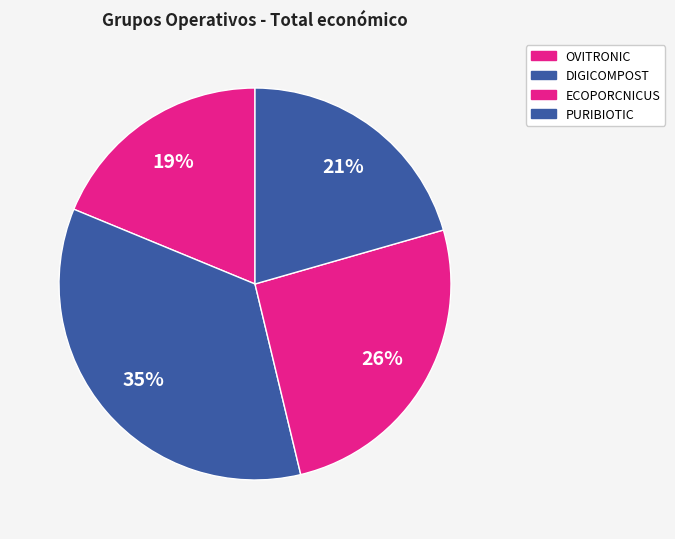

How much of the chart is everything except DIGICOMPOST?

65.0%